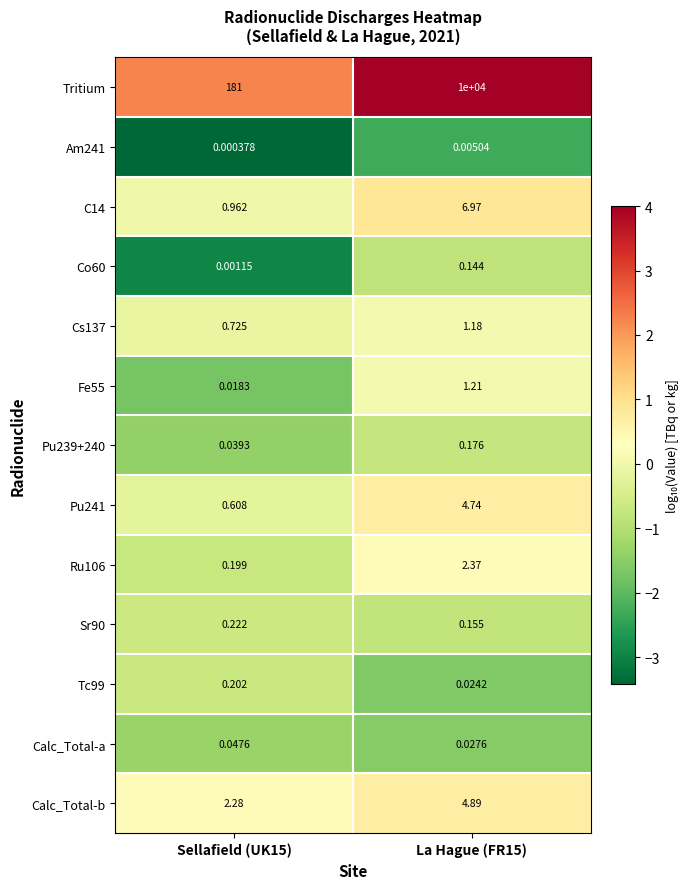

Which series has the widest spread of values?

Tritium